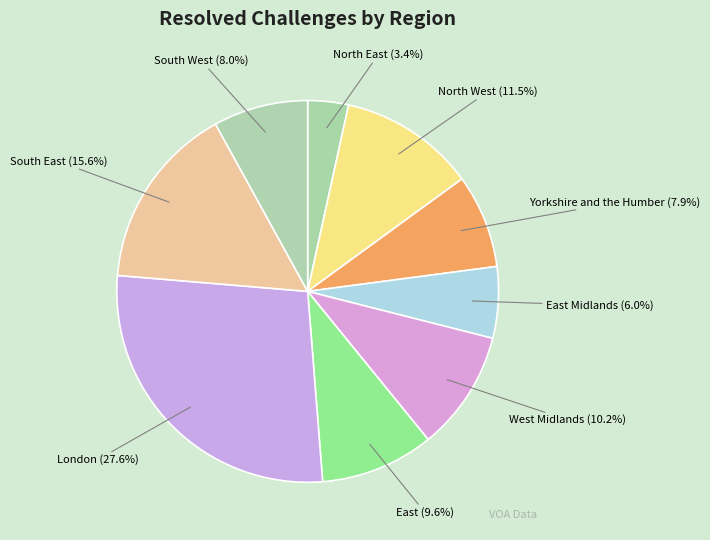

Is East Midlands the majority of the pie?

No